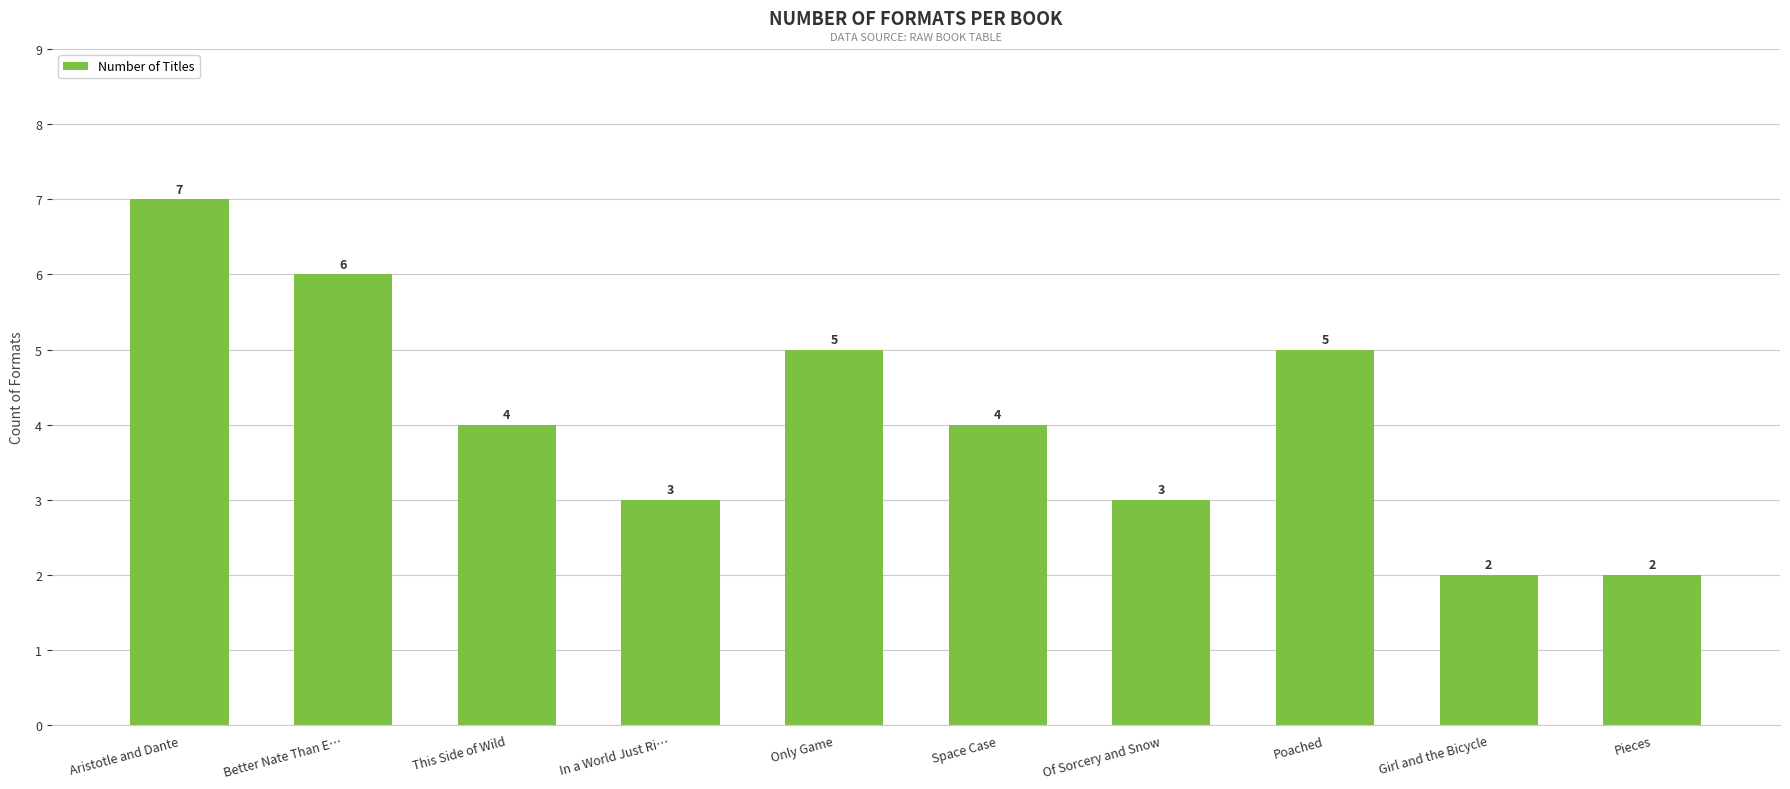

What is the label of the 9th bar from the right?

Better Nate Than E…